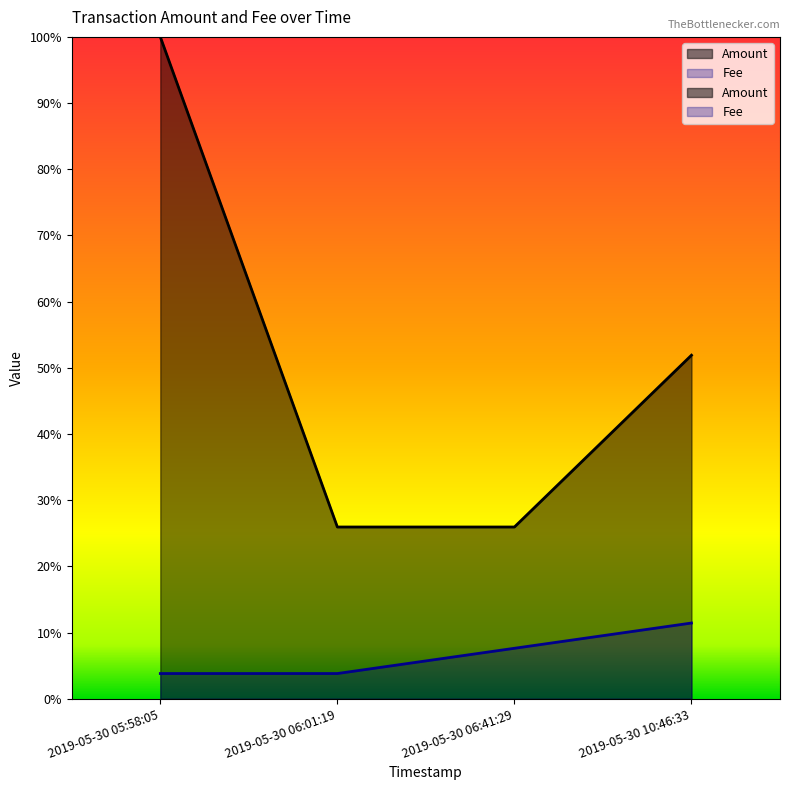

What position from the right is 2019-05-30 06:01:19?

3